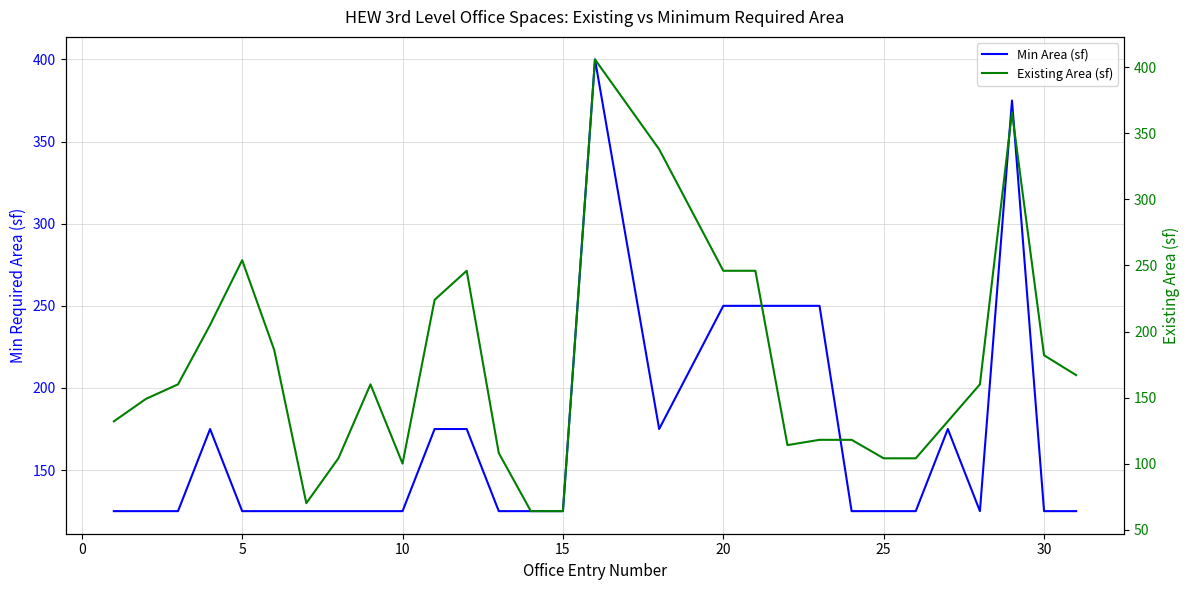

True or false: Min Area (sf) has a value of 125 at 25.

True